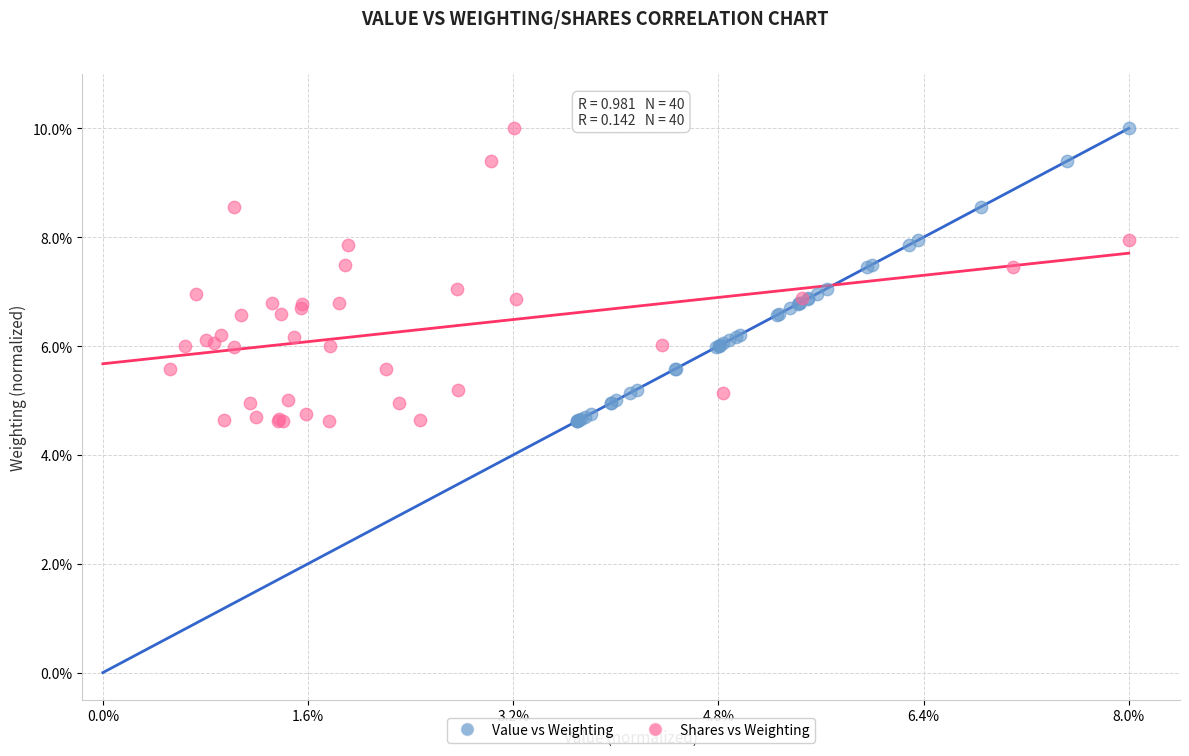

What are all the series names shown in the legend?

Value vs Weighting, Shares vs Weighting